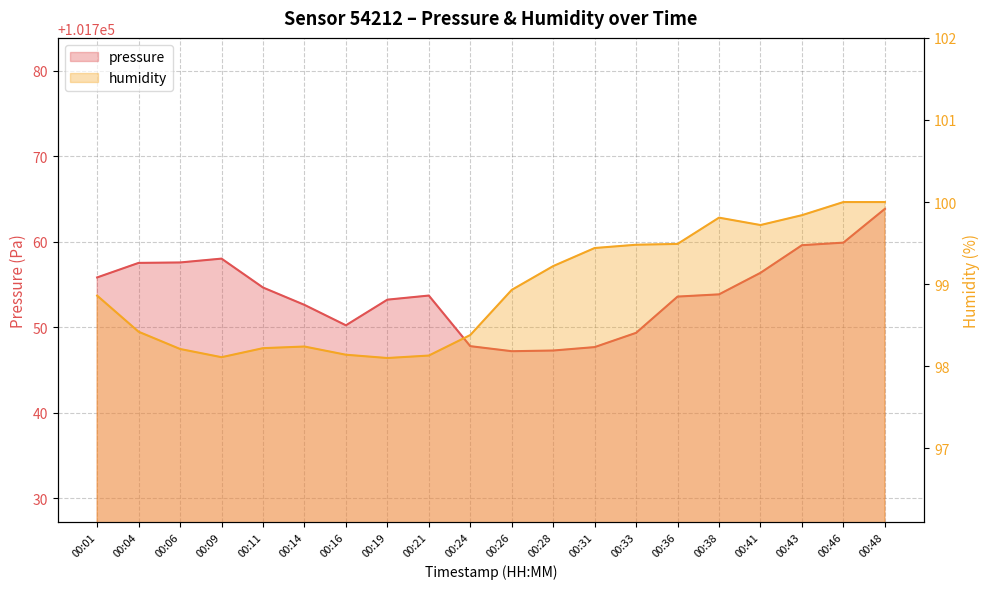

The value of pressure at 00:04 is 101757.5. True or false?

True